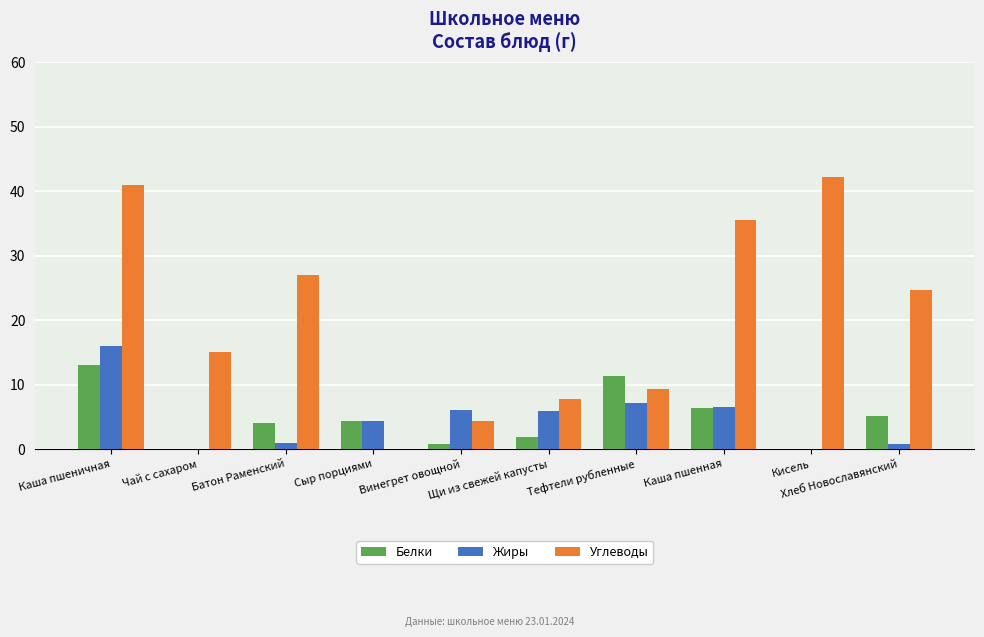

What is the maximum value shown in the chart?

42.2